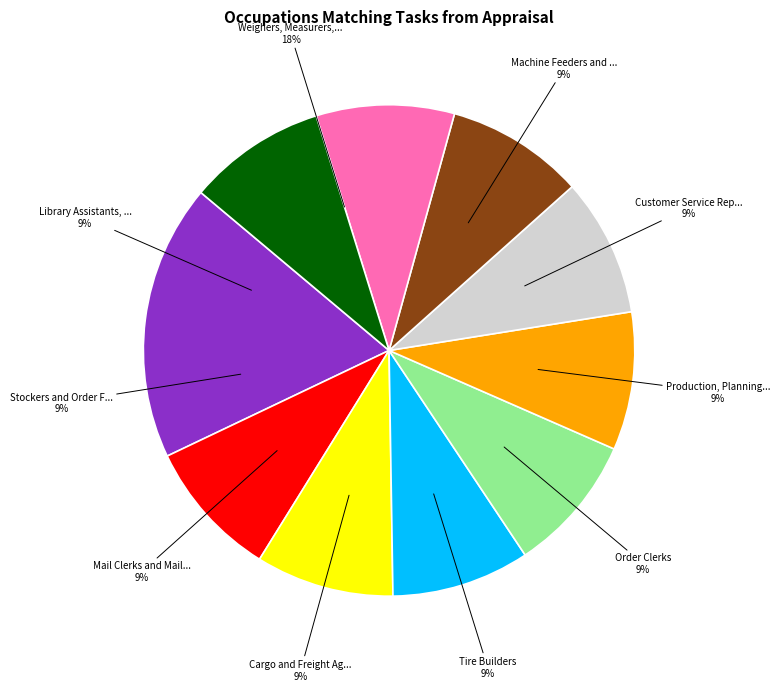

Between Production, Planning, and Expediting Clerks and Order Clerks, which is larger?

Production, Planning, and Expediting Clerks